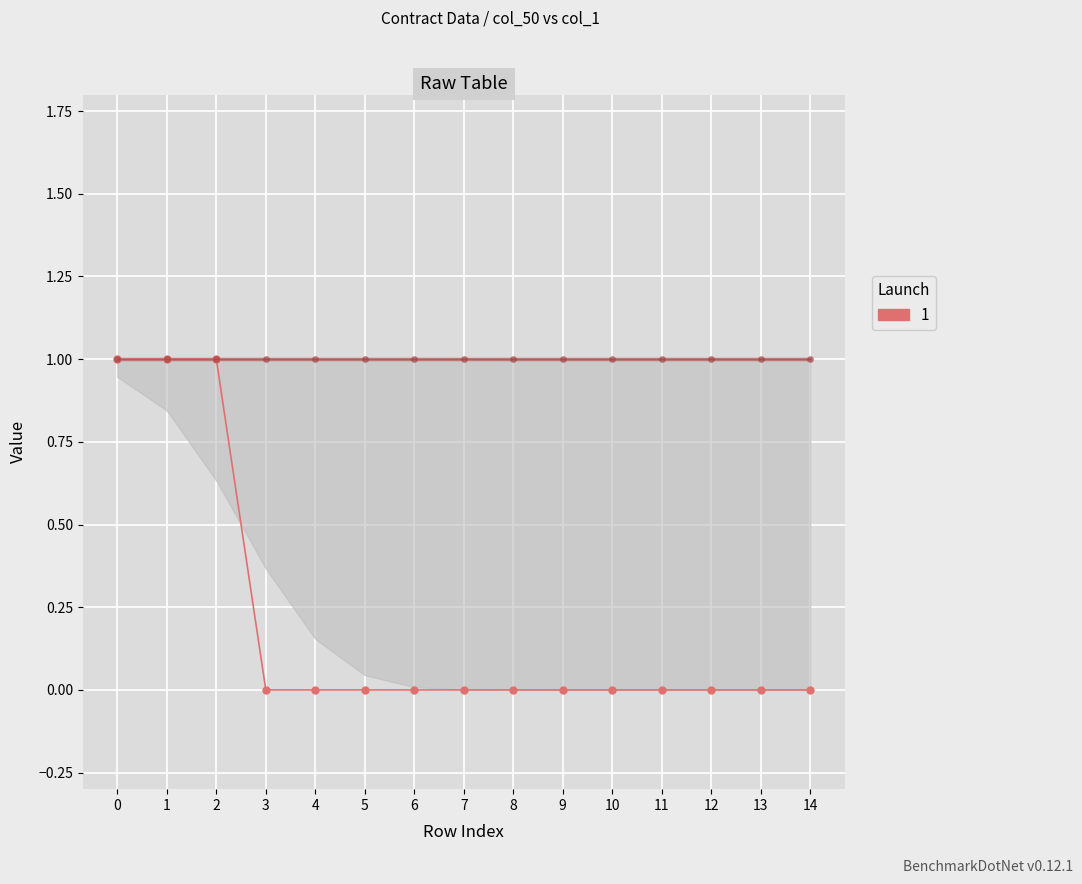

How many series are shown in this chart?

2